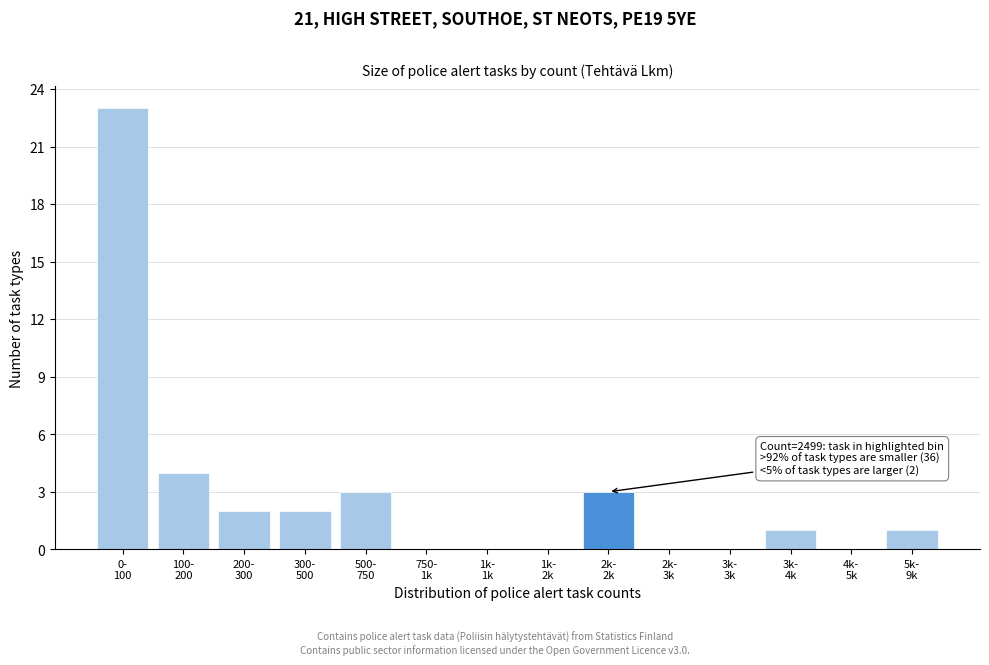

What is the maximum value shown in the chart?

23